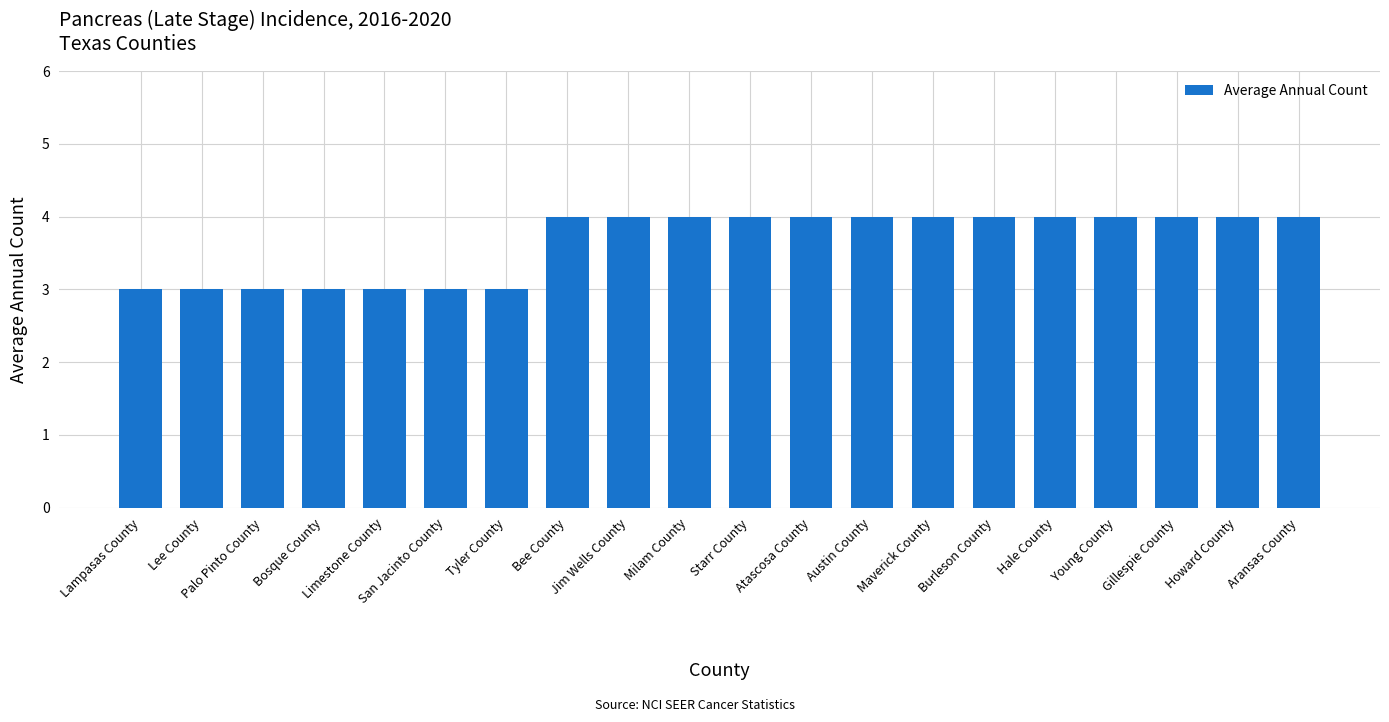

What is the minimum value shown in the chart?

3